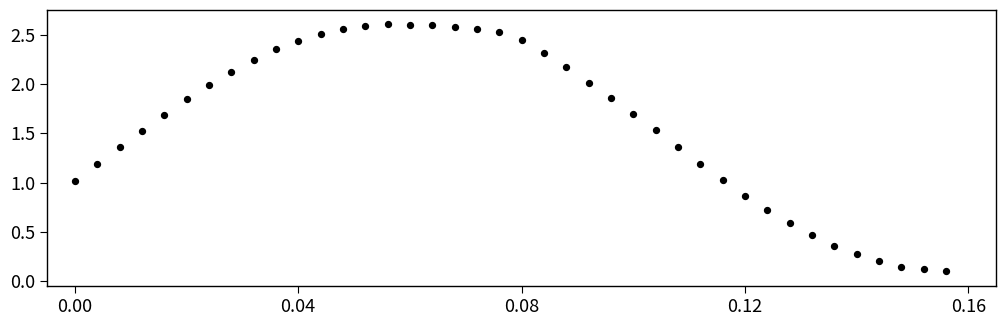

How many data points are displayed?

40